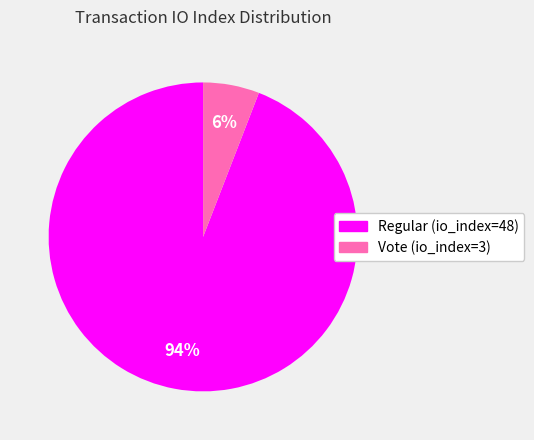

How many segments does this pie chart have?

2